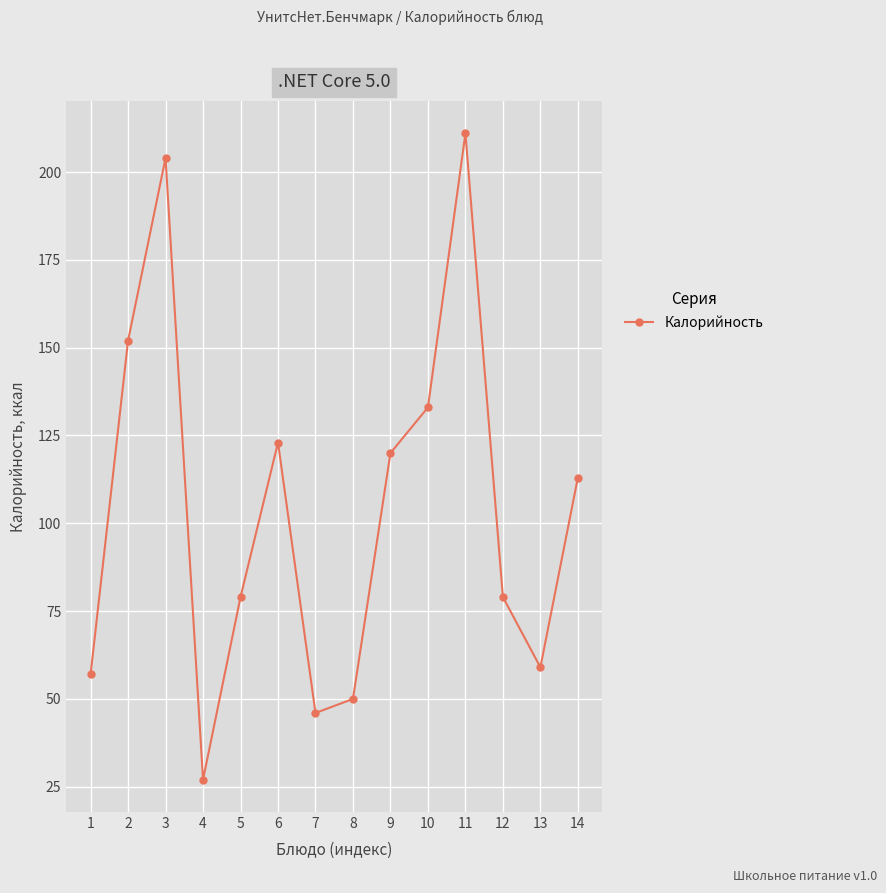

What is the value of the 5th point from the left?

79